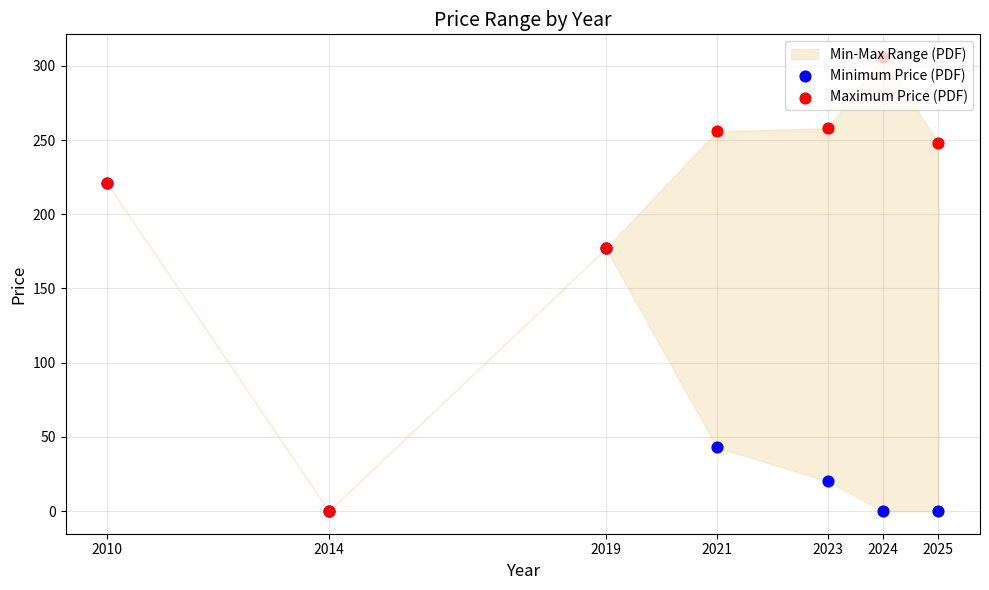

Which series contains the highest Y value?

Maximum Price (PDF)